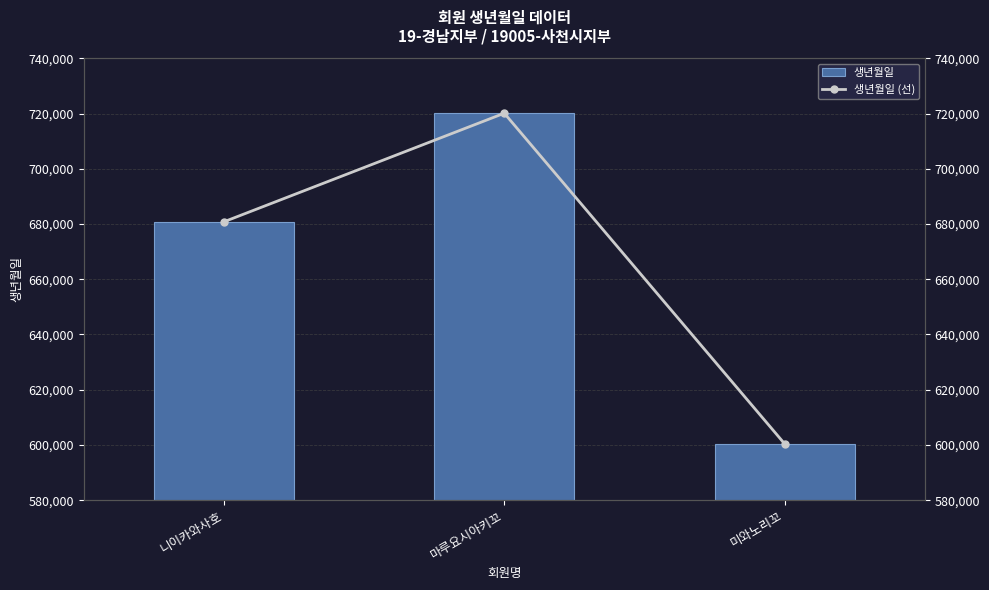

Between 미와노리꼬 and 마루요시아키꼬, which is larger?

마루요시아키꼬